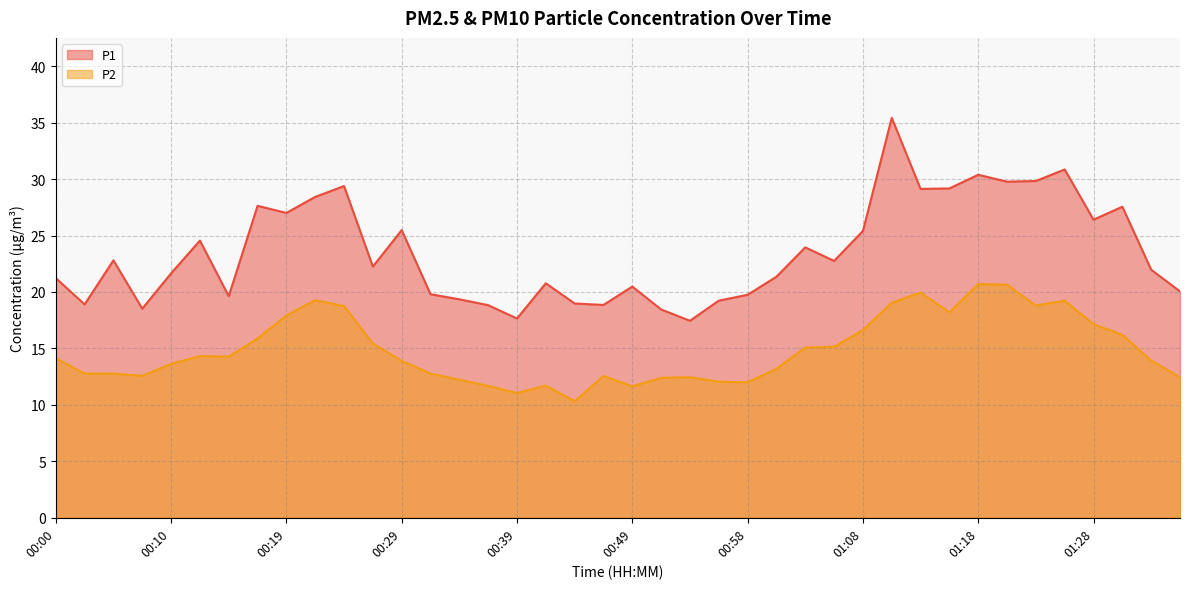

Which series has the largest range (max minus min)?

P1